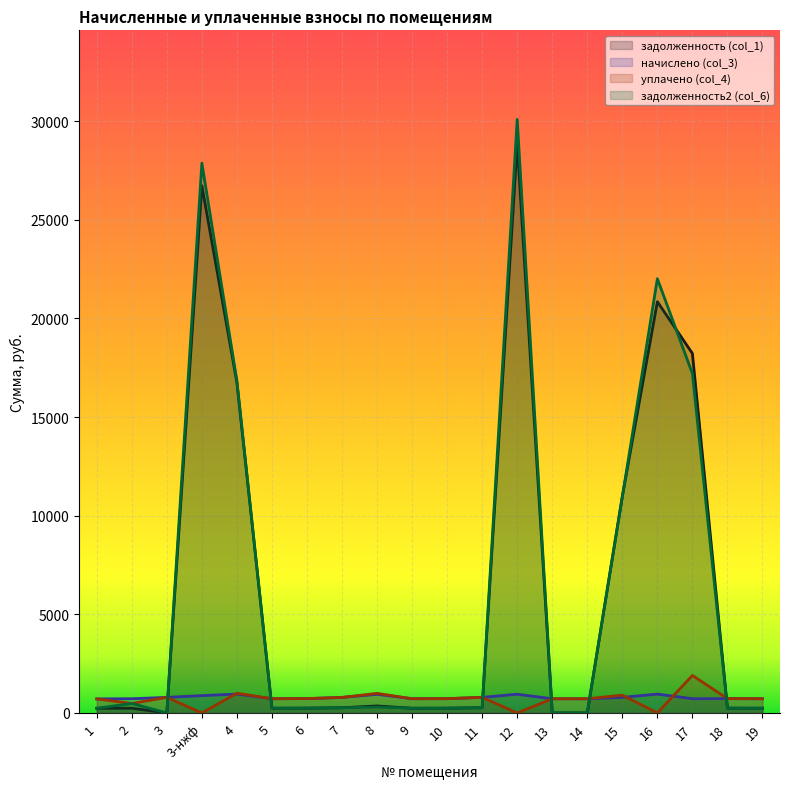

True or false: начислено (col_3) has more than 1 interior local peaks.

True